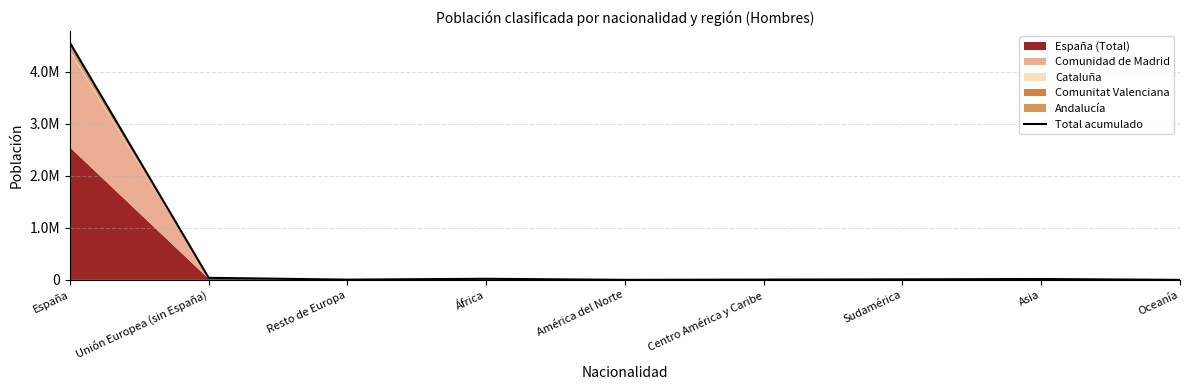

List the labels in order of value, smallest first.

Oceanía, América del Norte, Resto de Europa, Centro América y Caribe, Sudamérica, Asia, África, Unión Europea (sin España), España